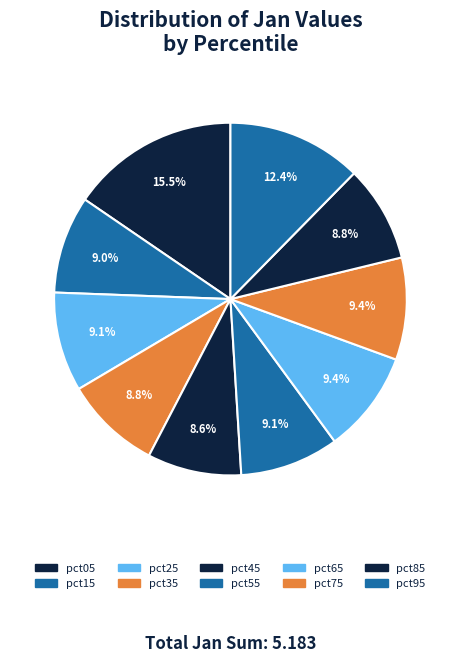

Do pct05 and pct85 together represent more than half of the pie?

No